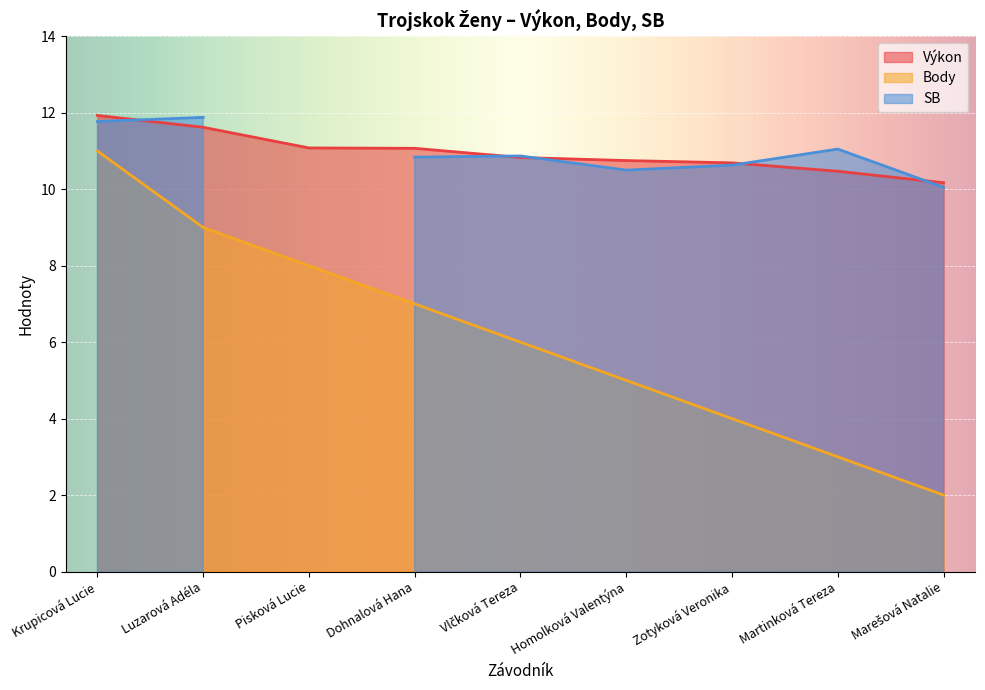

True or false: Body and Výkon cross at least once.

False